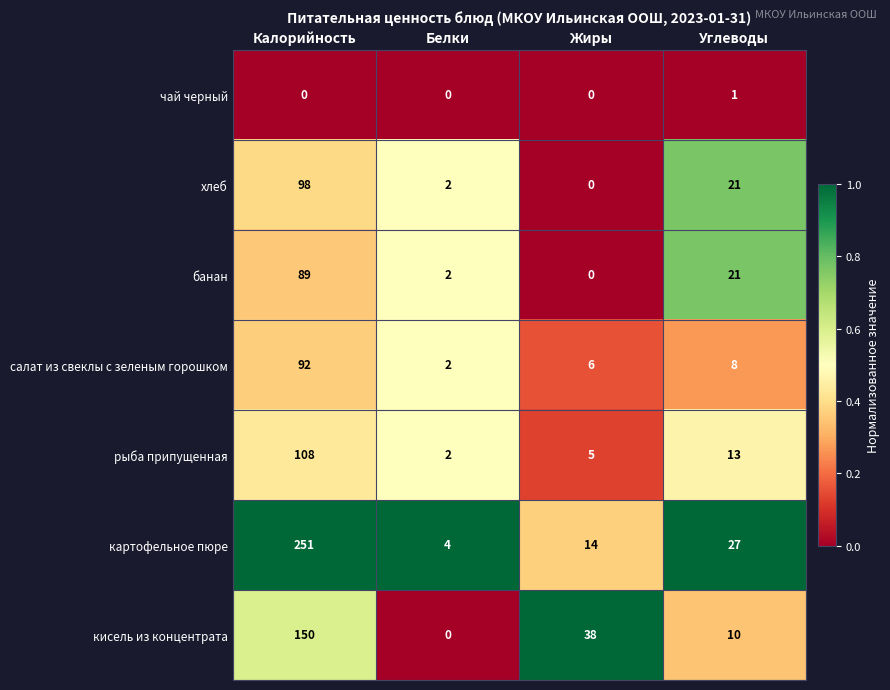

Rank the series by their maximum value, from lowest to highest.

чай черный, банан, салат из свеклы с зеленым горошком, хлеб, рыба припущенная, кисель из концентрата, картофельное пюре